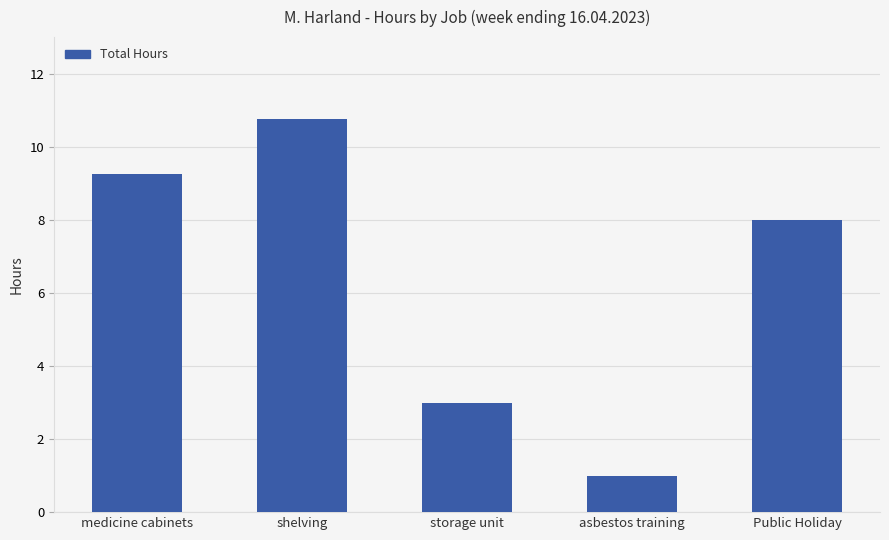

What is the approximate value at shelving?

10.8